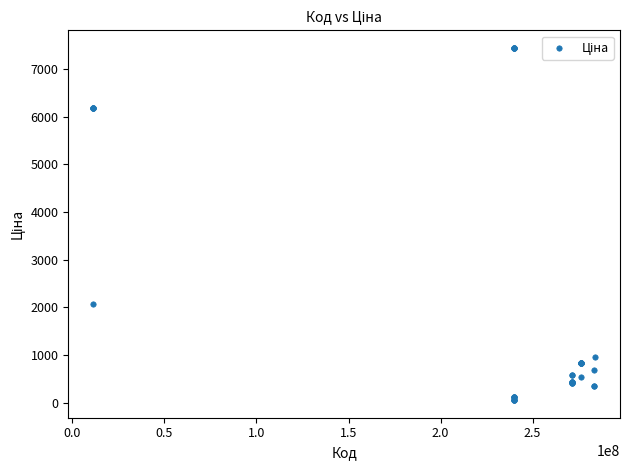

What Y value in the scatter plot is closest to 3750?

2066.2